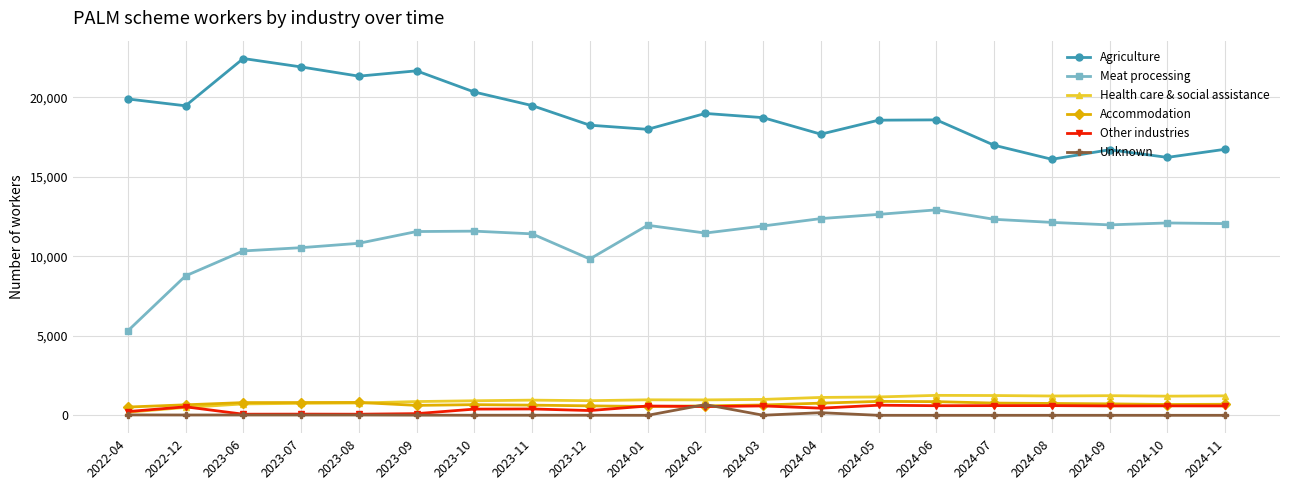

The Other industries series shows 75 at 2023-07. True or false?

True